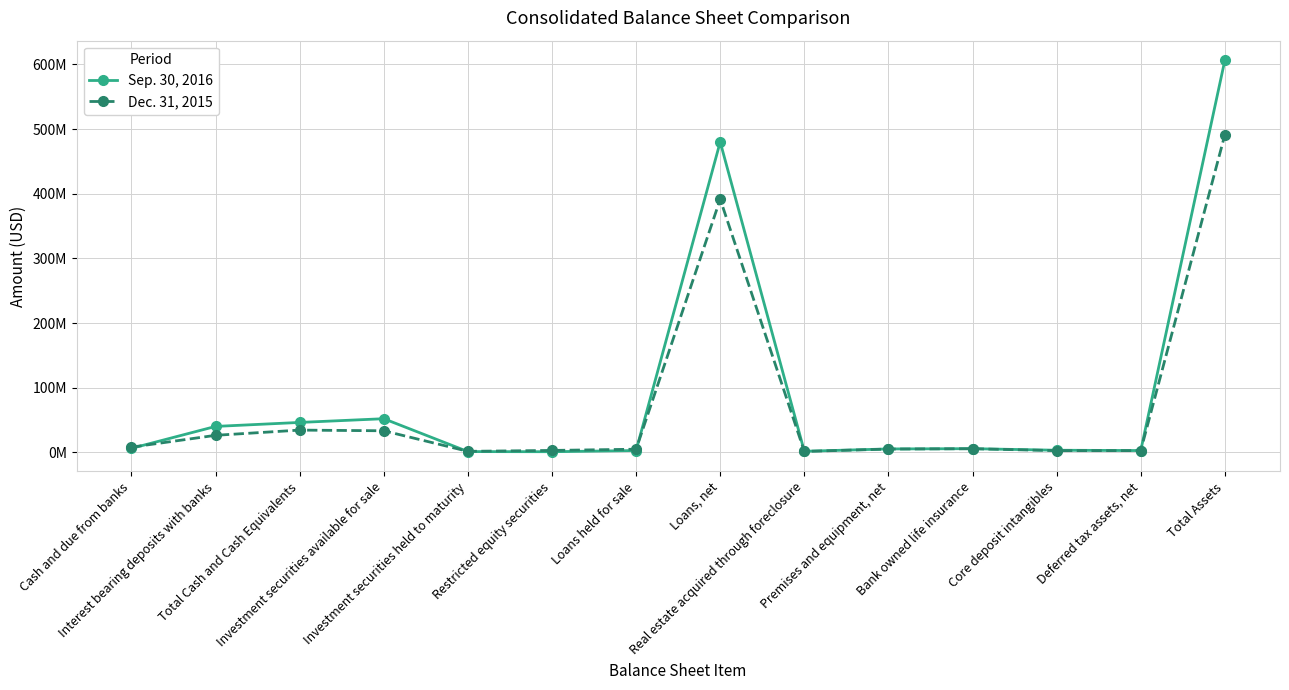

What is the value of the Dec. 31, 2015 point at the 8th from the left?

391467558